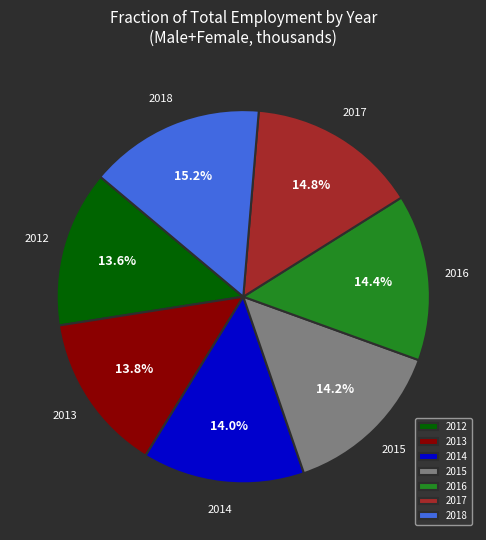

Is the sum of 2013 and 2017 greater than half?

No